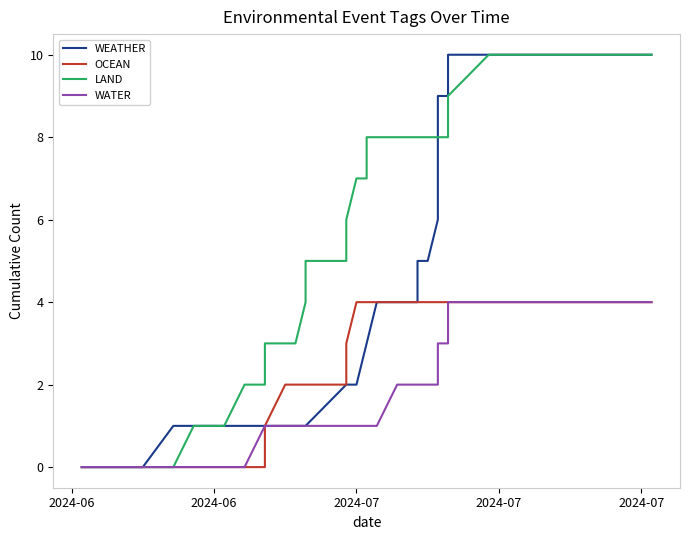

What is the label of the 39th point from the right?

2024-06